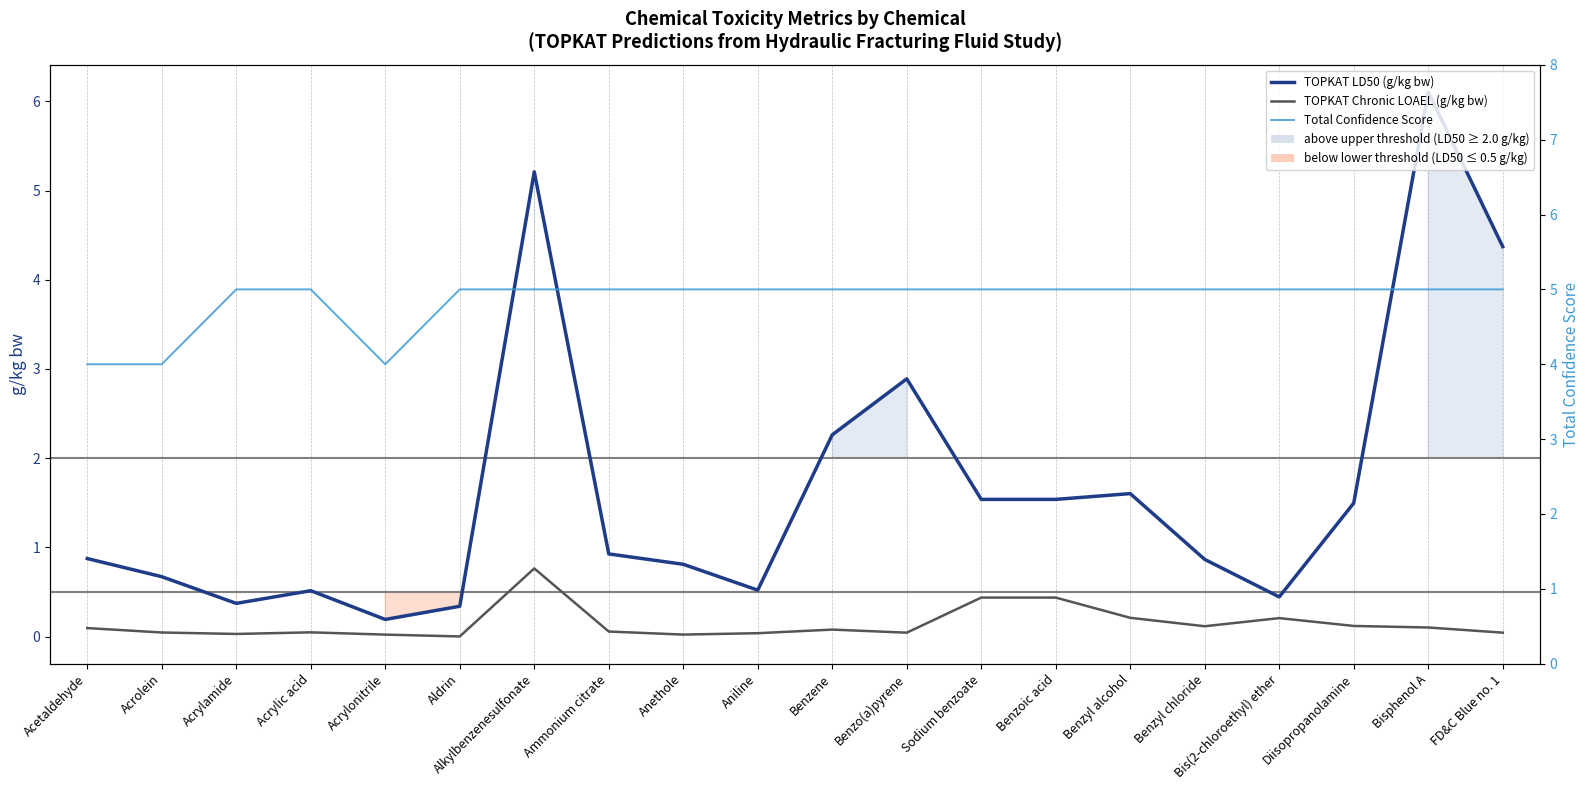

How many lines are shown in the chart?

3